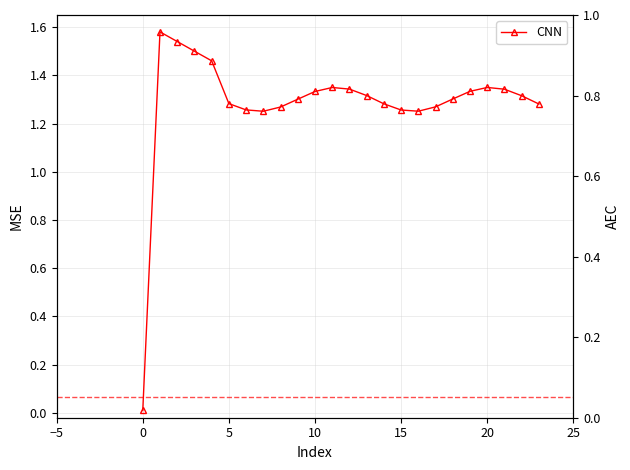

What is the average value?

1.3